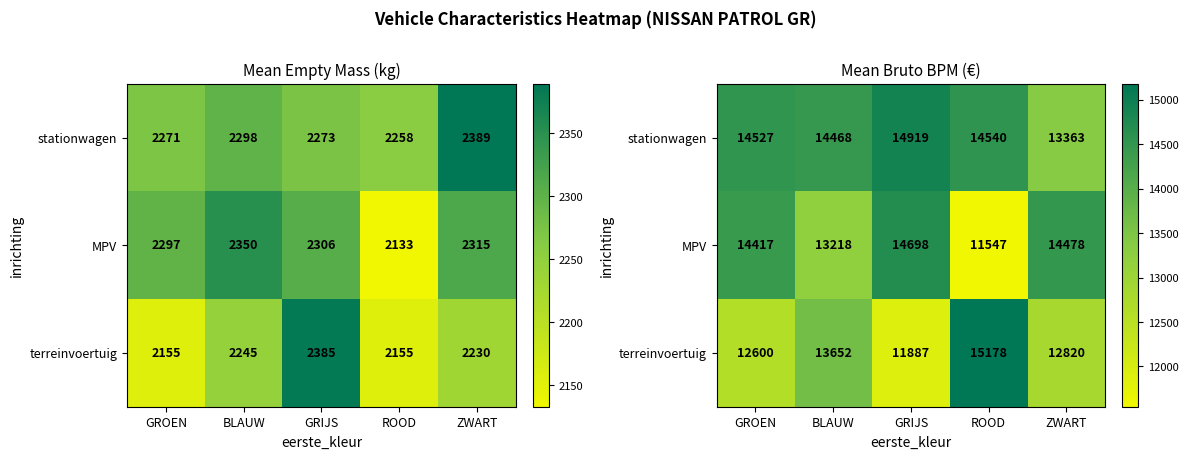

At which category is the sum across all series the highest?

GROEN